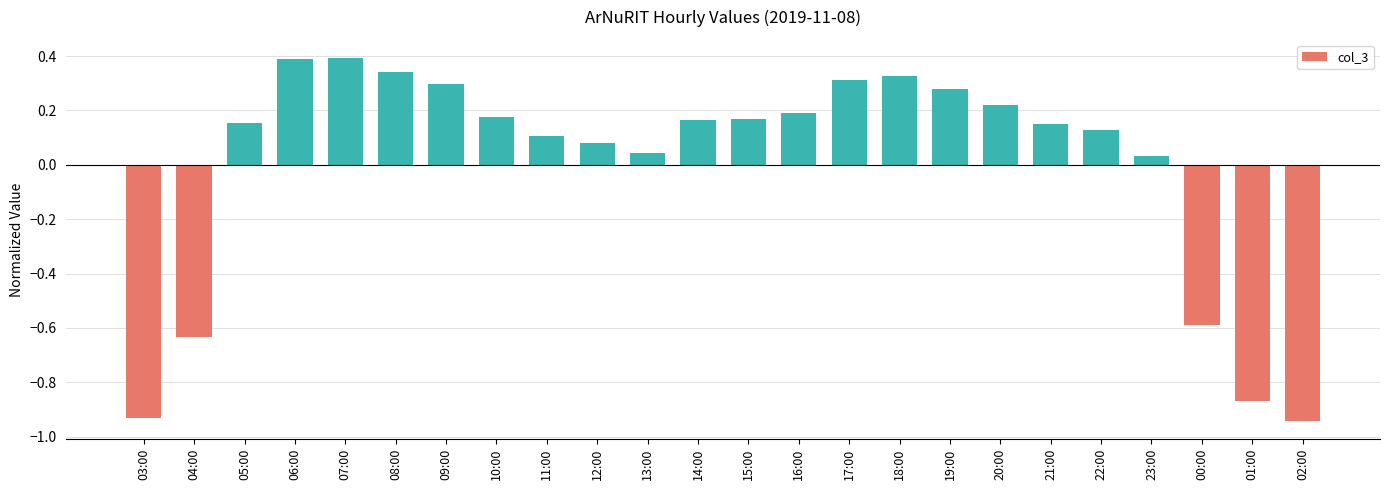

What is the sum of the values at 14:00 and 01:00?

-0.7